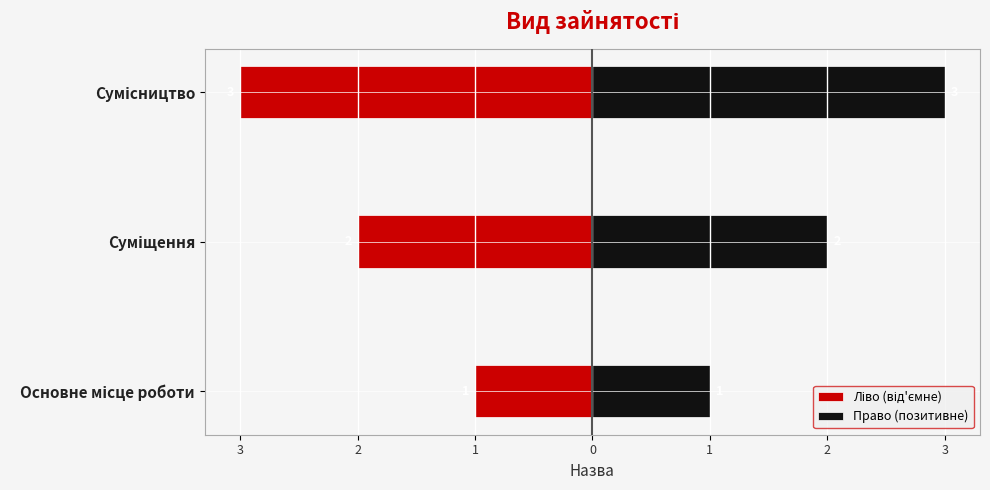

What is the maximum value shown in the chart?

3